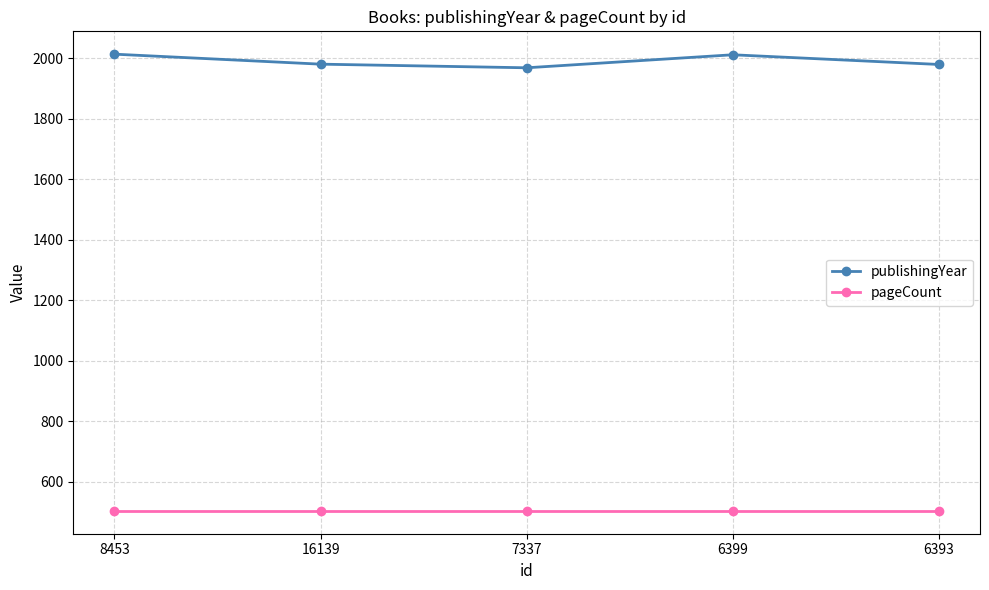

At how many categories does at least one series exceed 1037?

5